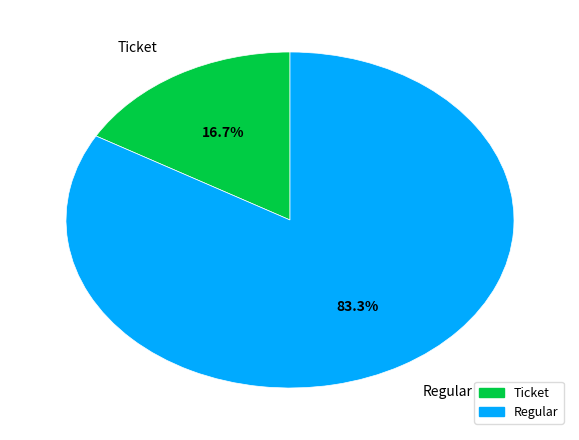

Which category has the biggest portion of the pie?

Regular